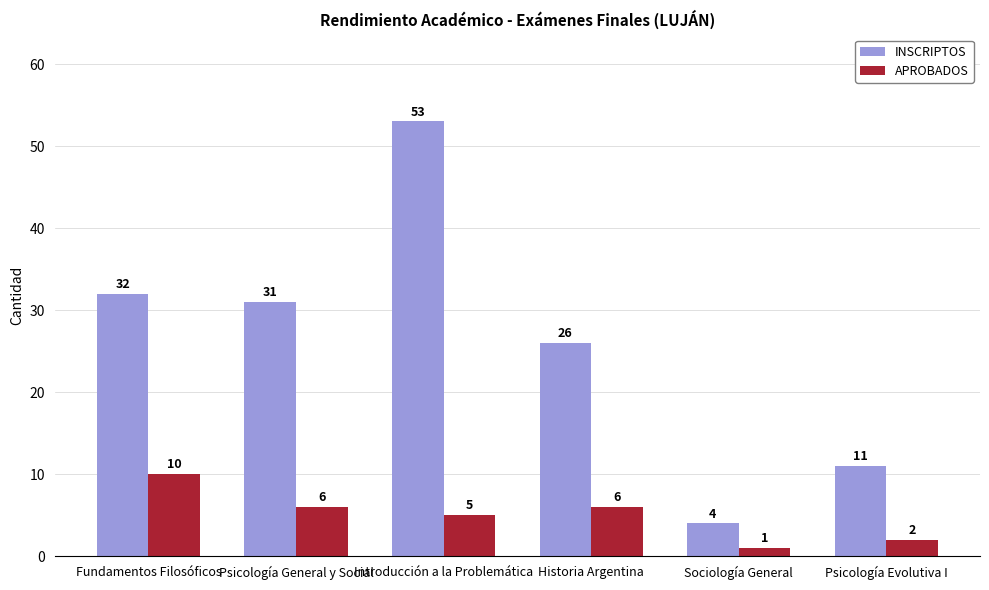

Reading left to right, transcribe all the data shown in this chart.

INSCRIPTOS: Fundamentos Filosóficos=32	Psicología General y Social=31	Introducción a la Problemática=53	Historia Argentina=26	Sociología General=4	Psicología Evolutiva I=11
APROBADOS: Fundamentos Filosóficos=10	Psicología General y Social=6	Introducción a la Problemática=5	Historia Argentina=6	Sociología General=1	Psicología Evolutiva I=2